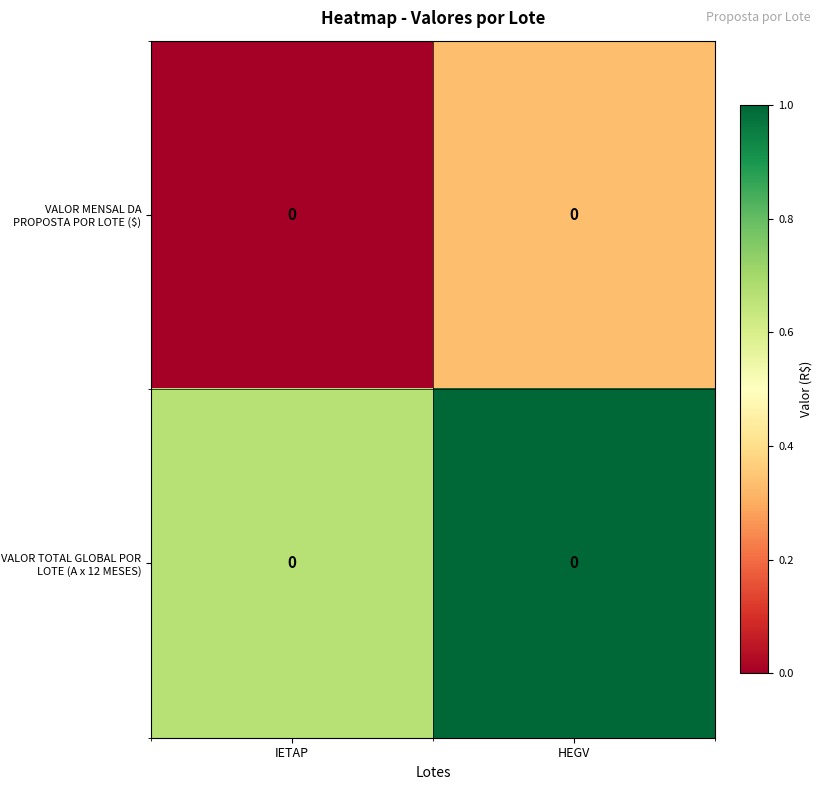

At how many categories does at least one series exceed 0?

2